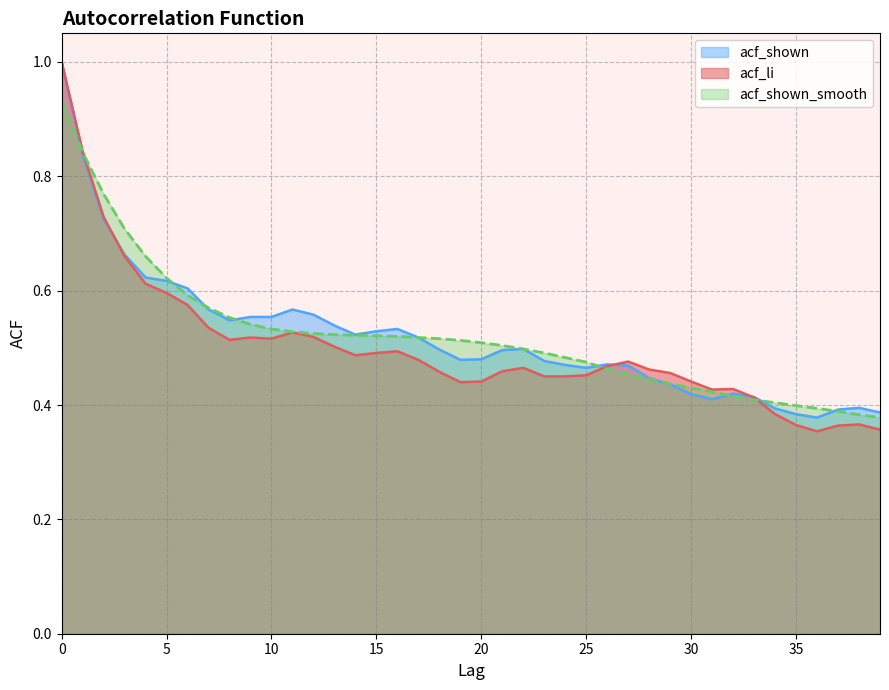

Does the chart have visible grid lines?

Yes